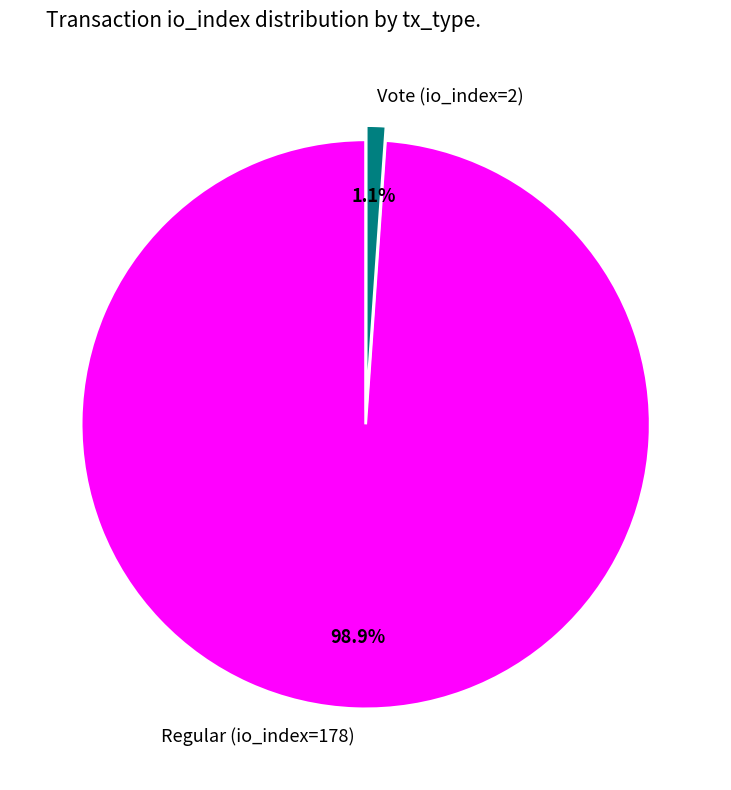

To the nearest percent, what is the difference between the Regular (io_index=178) and Vote (io_index=2) slice percentages?

98%